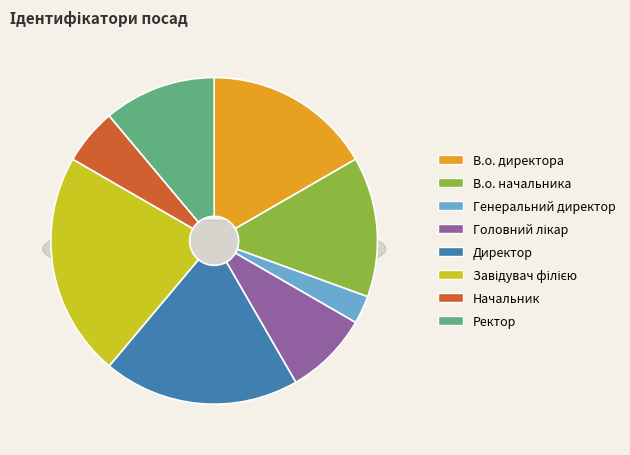

Does Завідувач філією represent more than half of the total?

No